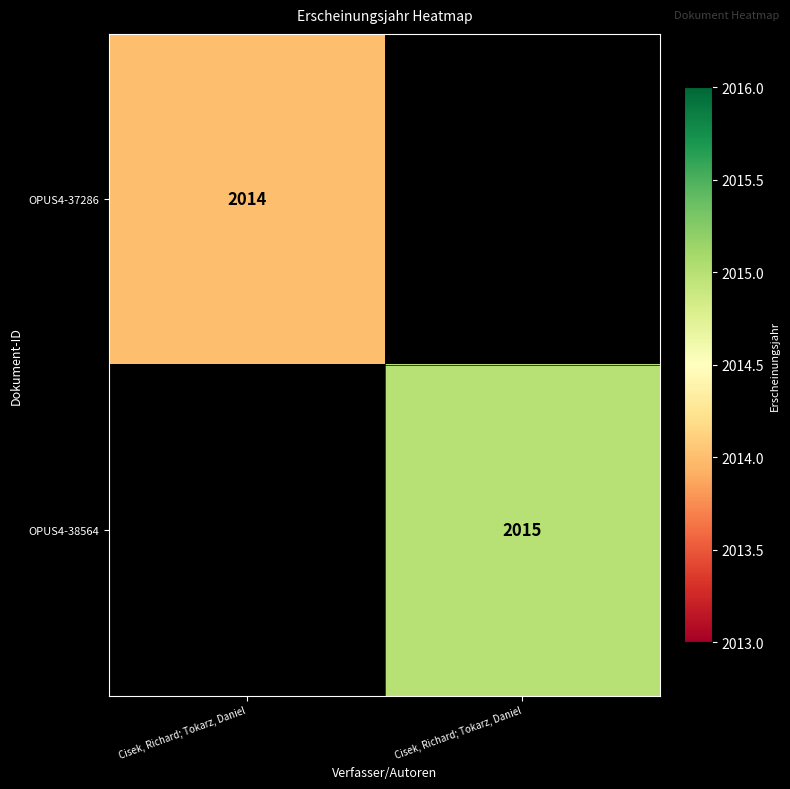

Which label corresponds to the smallest value in the chart?

Cisek, Richard; Tokarz, Daniel